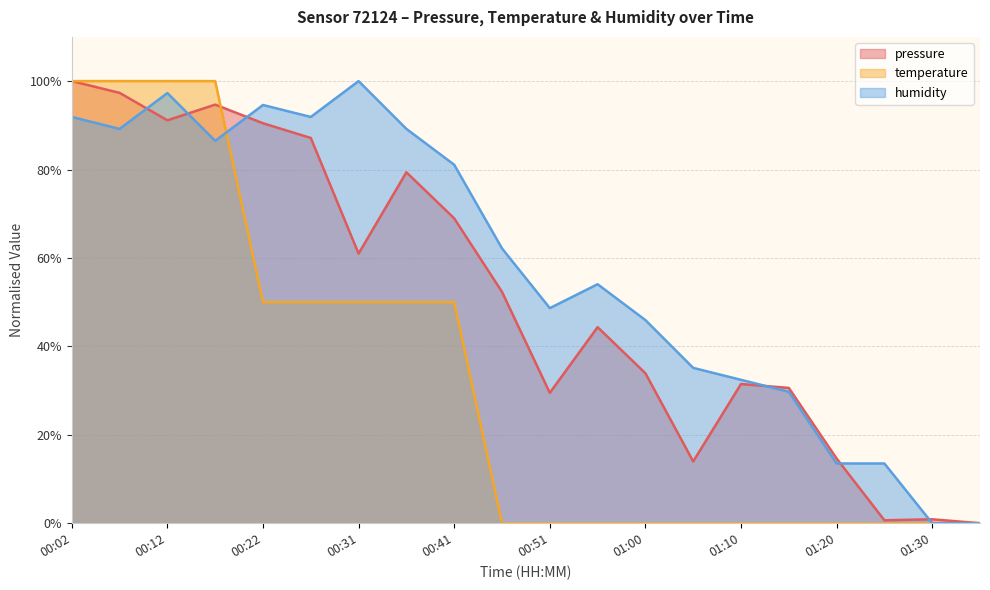

At how many categories does at least one series exceed 56?

10